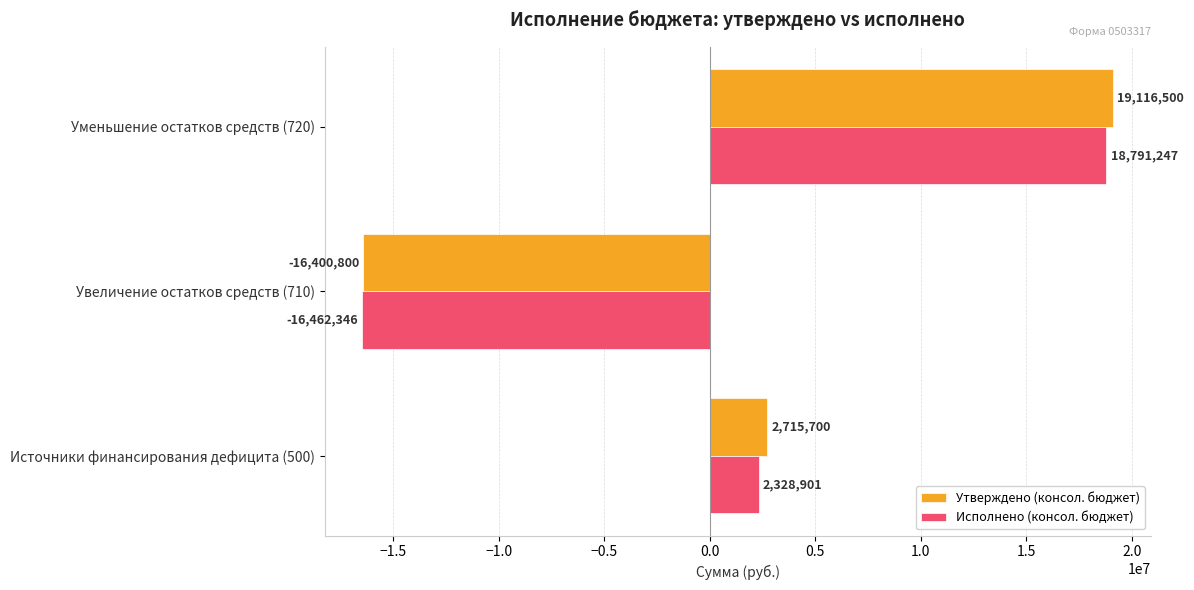

What is the difference between the Утверждено (консол. бюджет) values at Увеличение остатков средств (710) and Источники финансирования дефицита (500)?

19116500.0